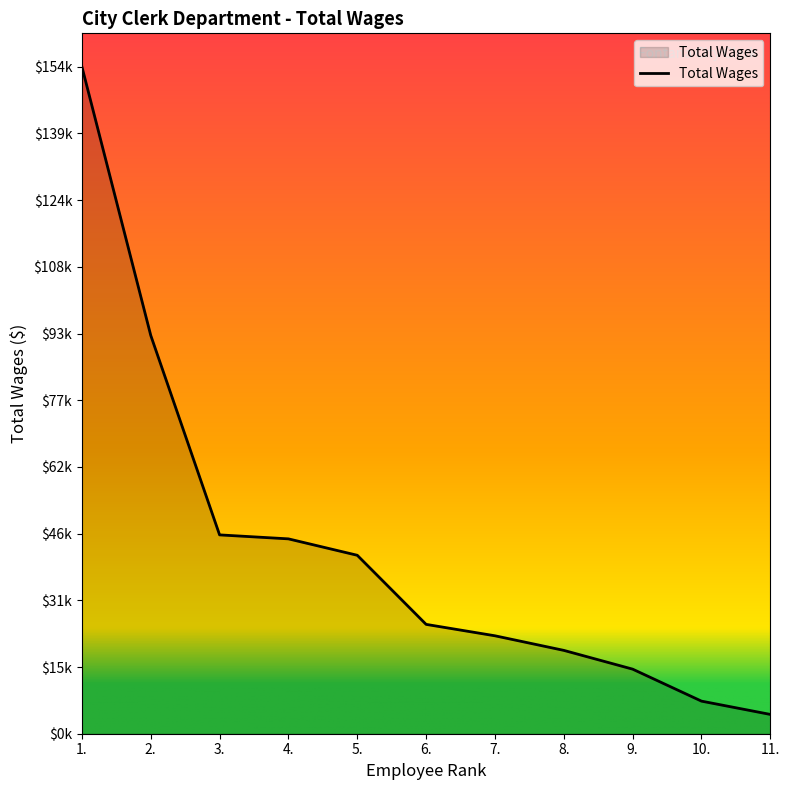

Rank the categories by value from lowest to highest.

11., 10., 9., 8., 7., 6., 5., 4., 3., 2., 1.